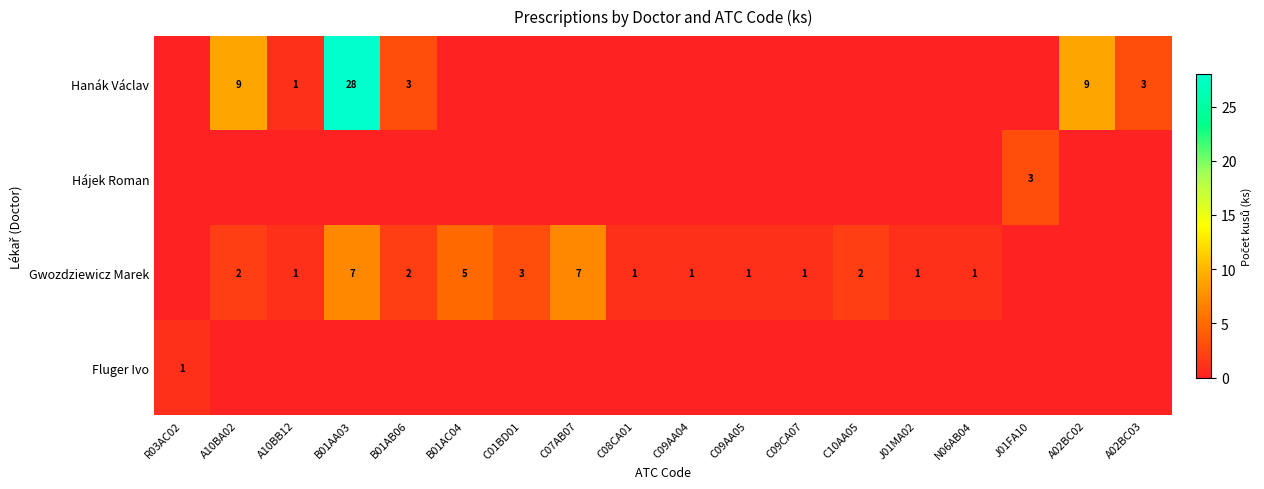

True or false: Gwozdziewicz Marek has a value of 0 at A10BB12.

False